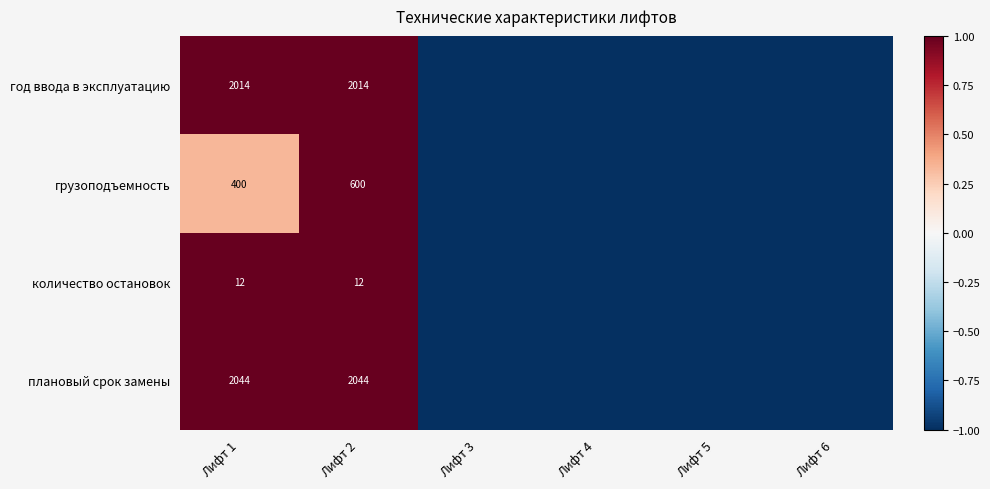

Between Лифт 6 and Лифт 2, which is larger?

Лифт 2